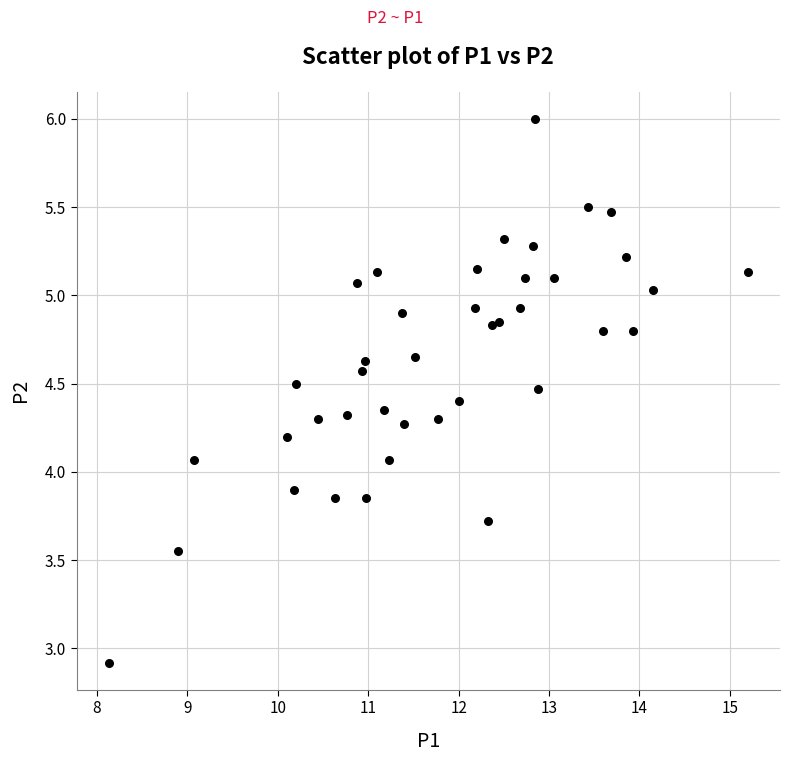

What is the range of Y values (max minus min)?

3.1